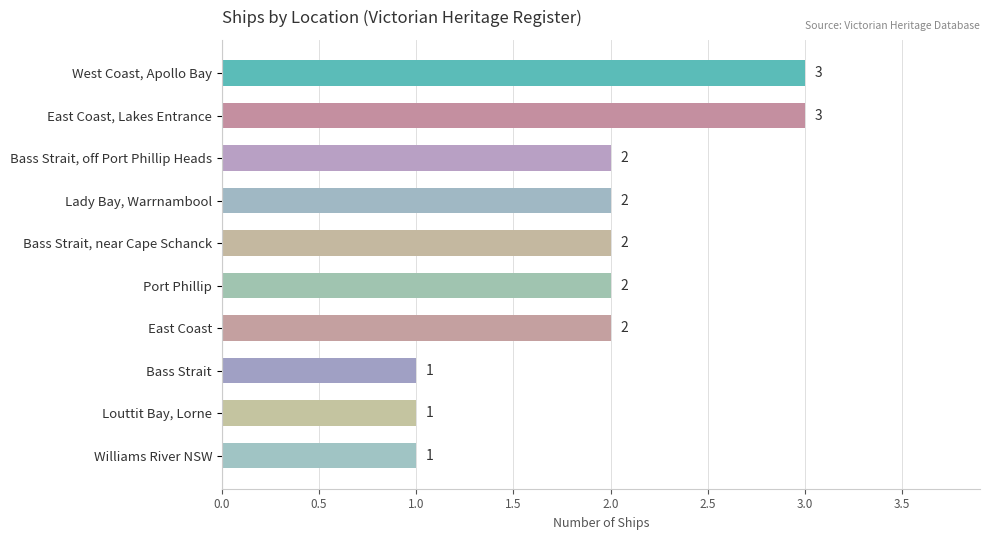

What is the difference between the maximum and minimum values?

2